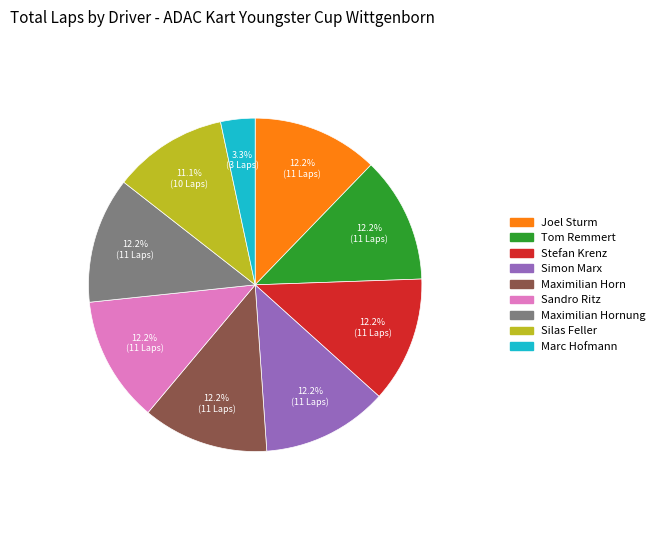

Is there a majority slice in this chart?

No